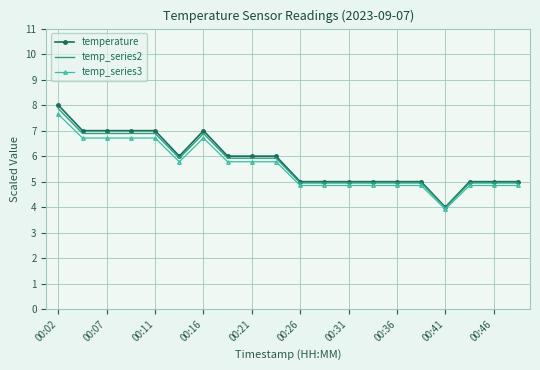

What are all the series names shown in the legend?

temperature, temp_series2, temp_series3